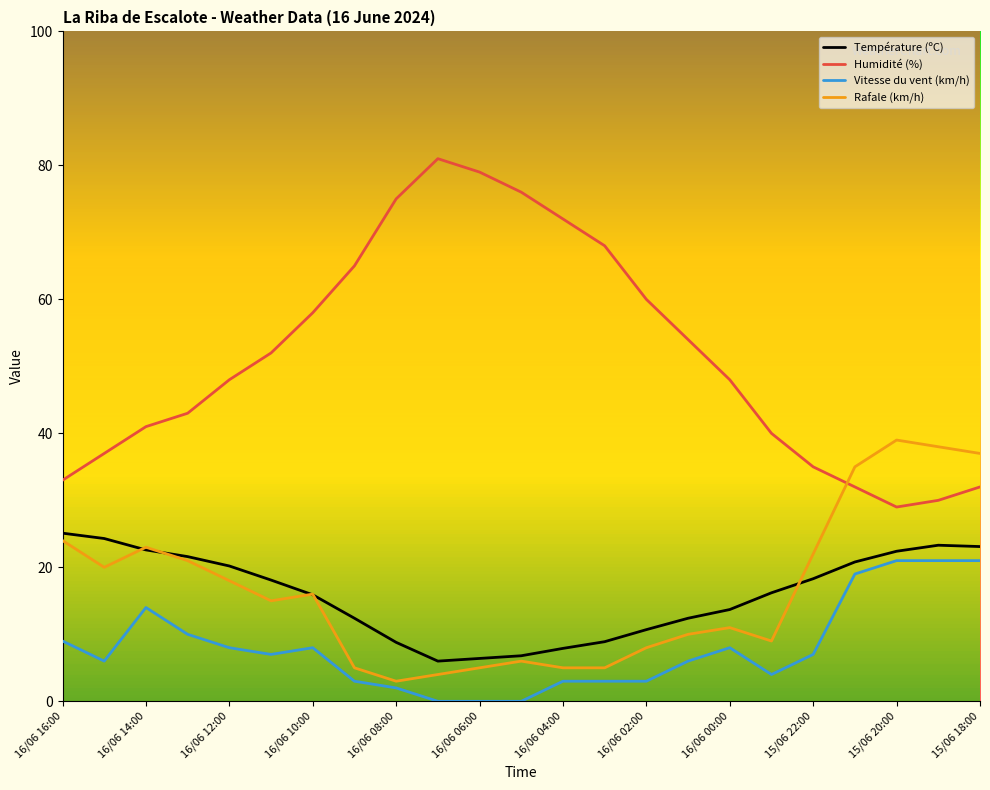

List the series in order of their peak value, lowest first.

Vitesse du vent (km/h), Température (ºC), Rafale (km/h), Humidité (%)